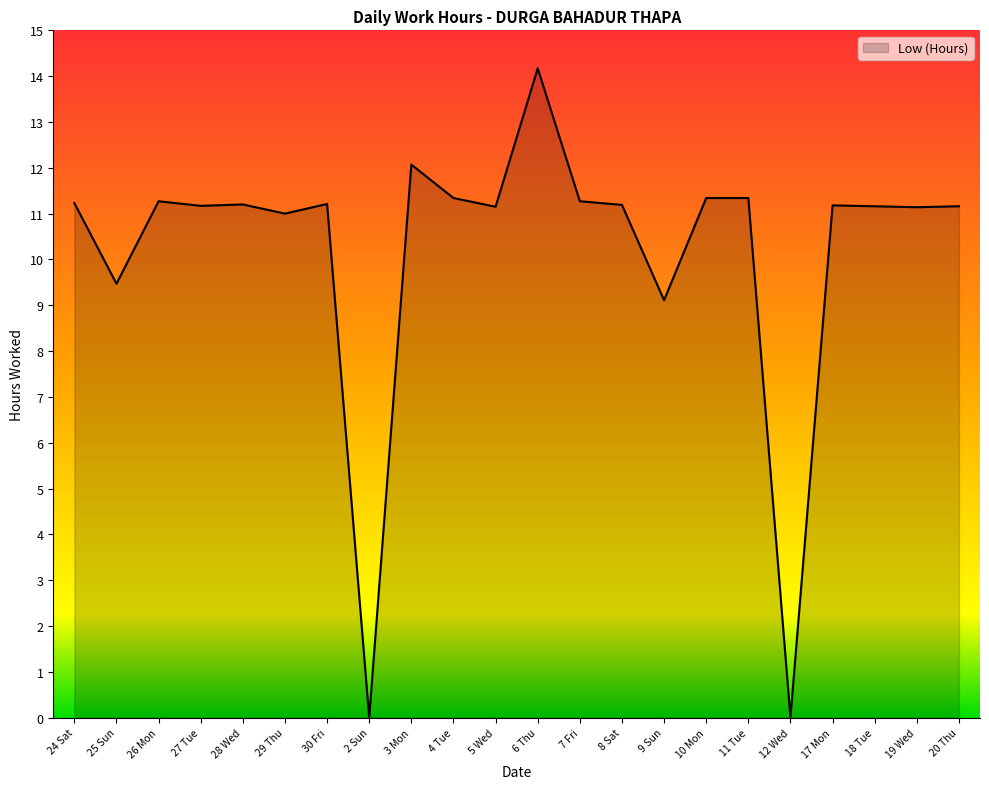

What is the difference between the second highest and second lowest values?

12.1